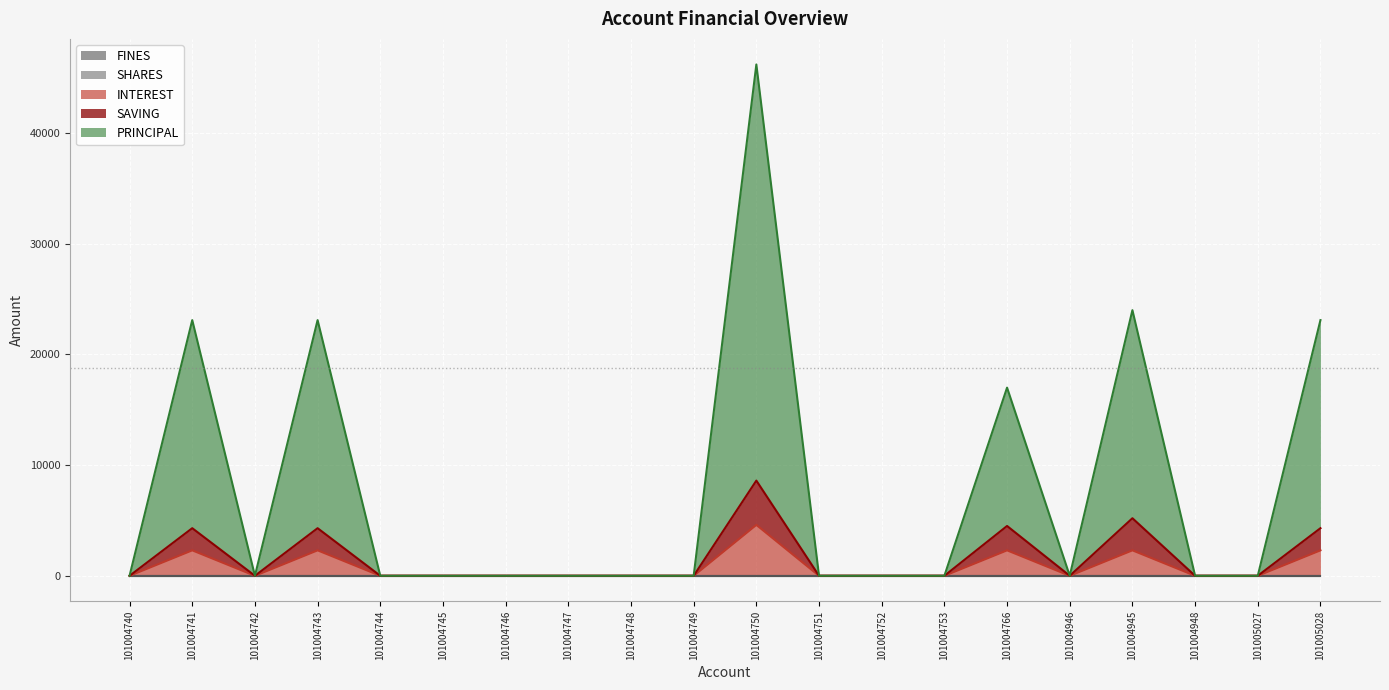

In SAVING, how many points are higher than both neighbors (excluding endpoints)?

5